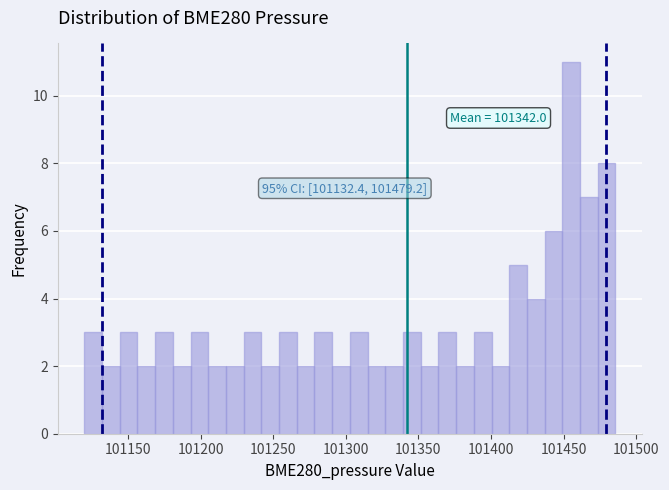

Around what value on the x-axis is the tallest bar? Give the approximate position of its centre, as read against the axis.

101455